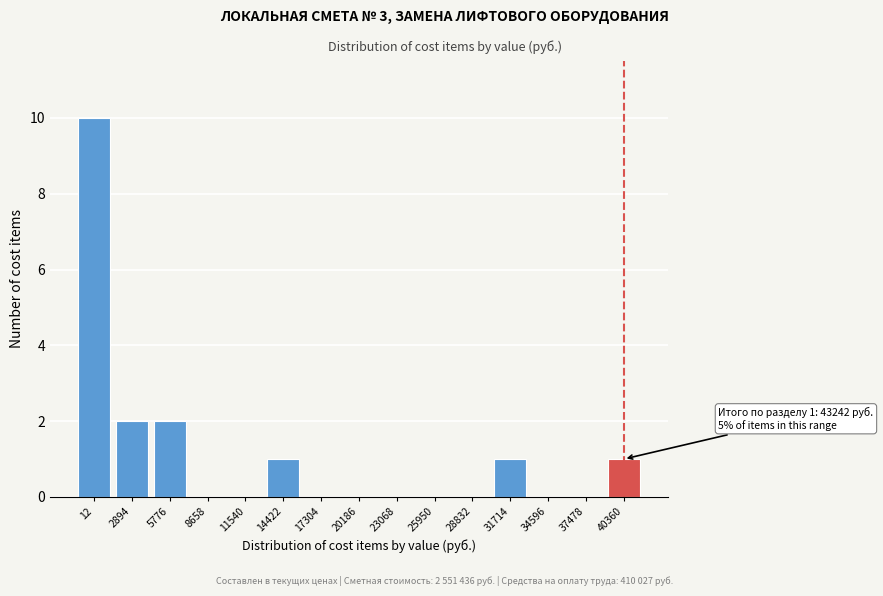

Reading left to right, list all the values displayed in this chart.

12=10	2894=2	5776=2	8658=0	11540=0	14422=1	17304=0	20186=0	23068=0	25950=0	28832=0	31714=1	34596=0	37478=0	40360=1